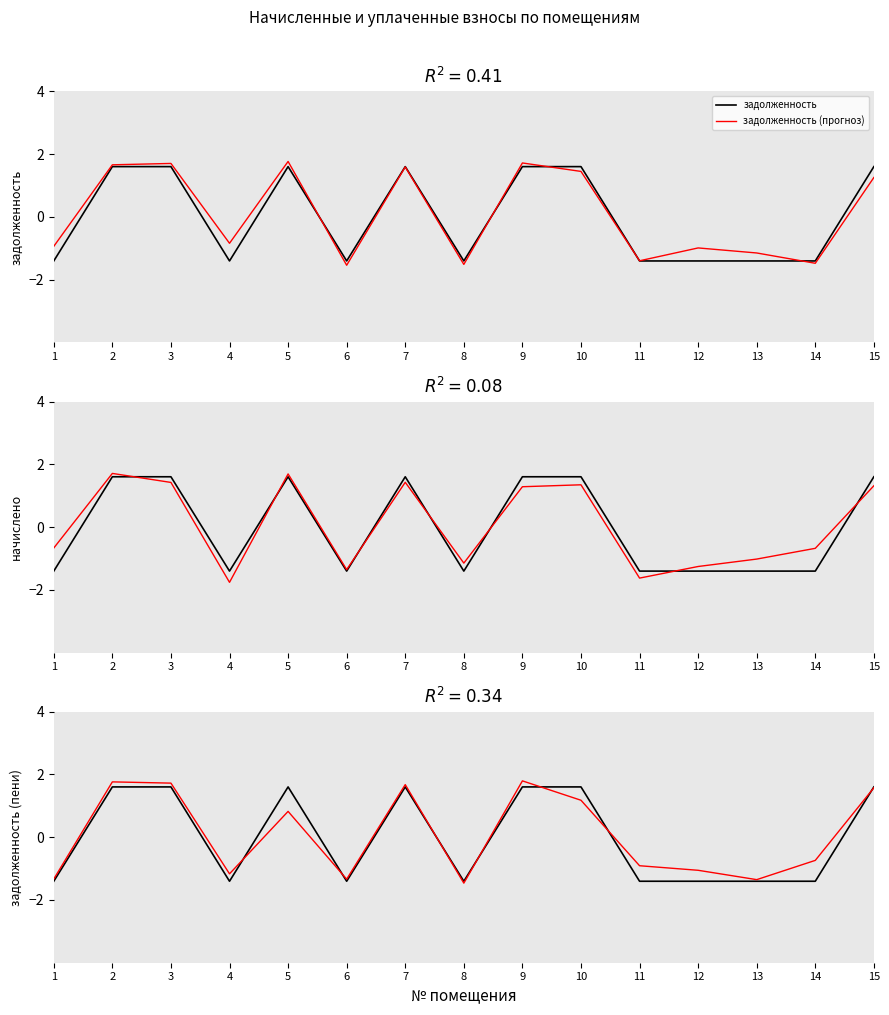

Where do задолженность and начислено first cross each other?

1 and 2